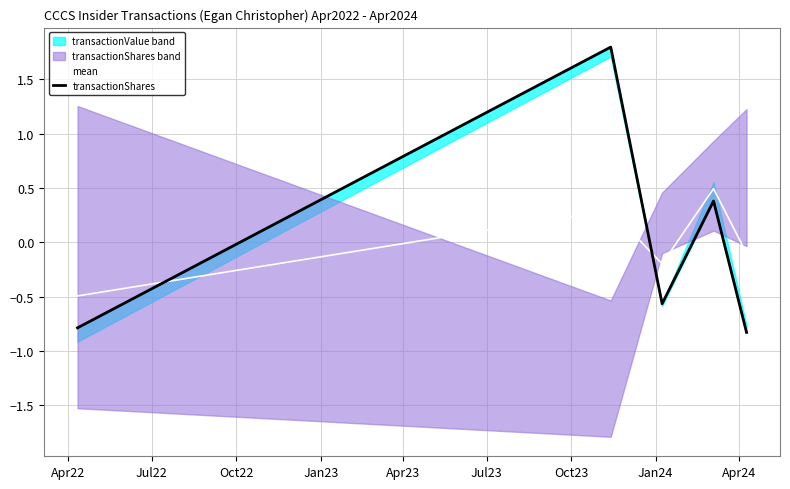

How many times do transactionShares and mean cross each other?

2